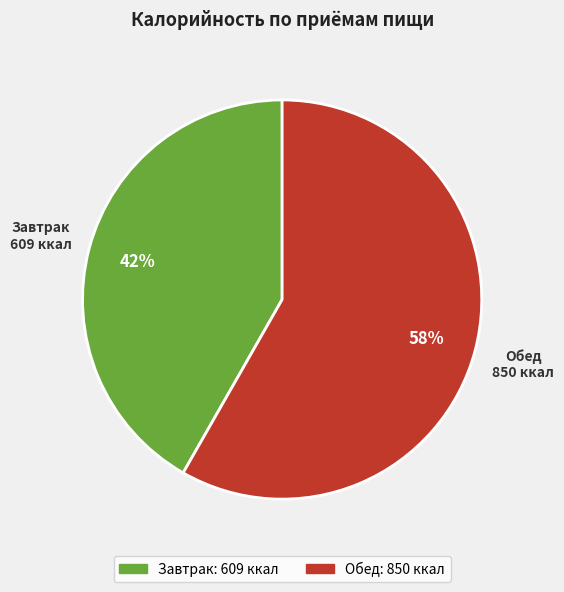

What is the ratio of the value at Обед to the value at Завтрак?

1.4